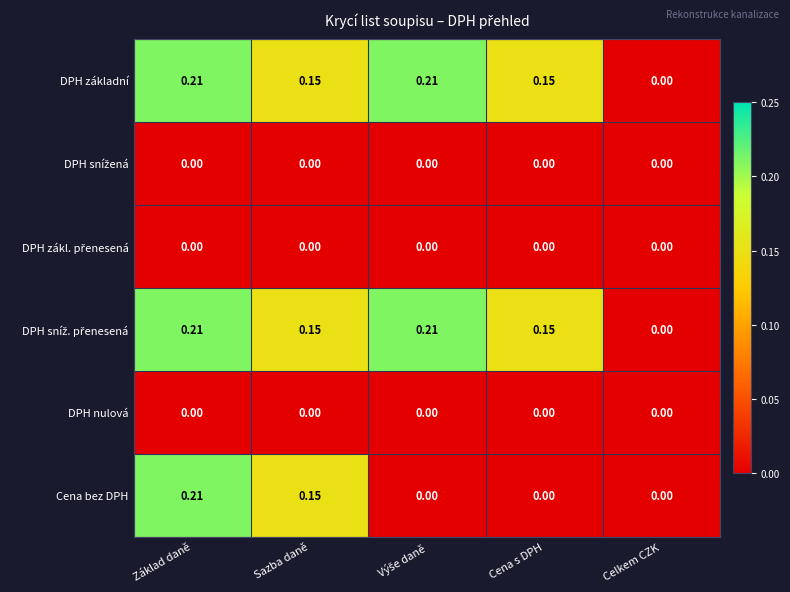

At which category is the sum across all series the highest?

Základ daně